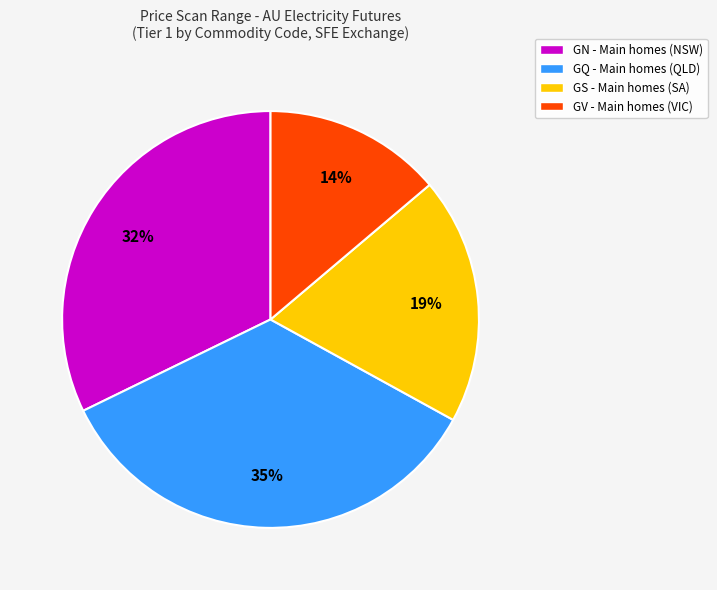

Between GQ - Main homes (QLD) and GS - Main homes (SA), which is larger?

GQ - Main homes (QLD)